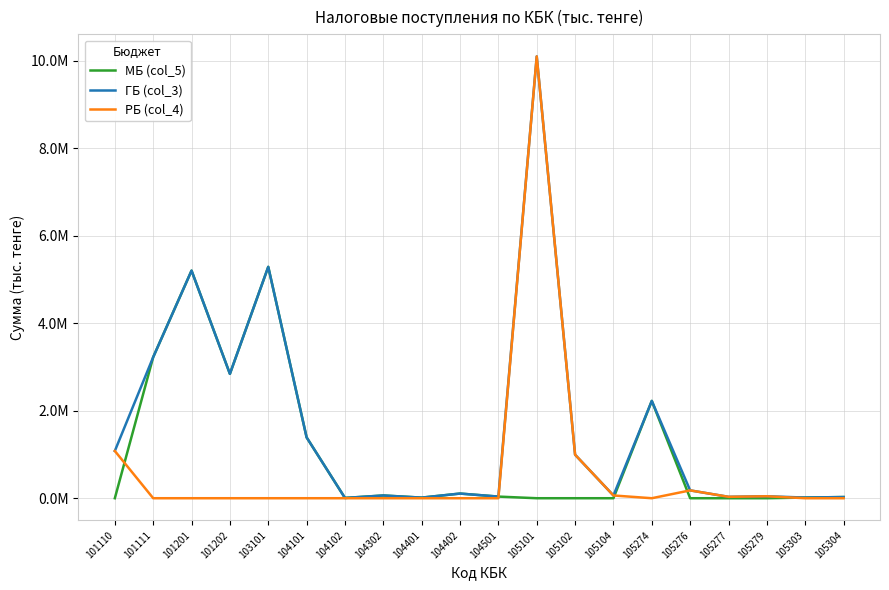

Which series has the widest spread of values?

РБ (col_4)